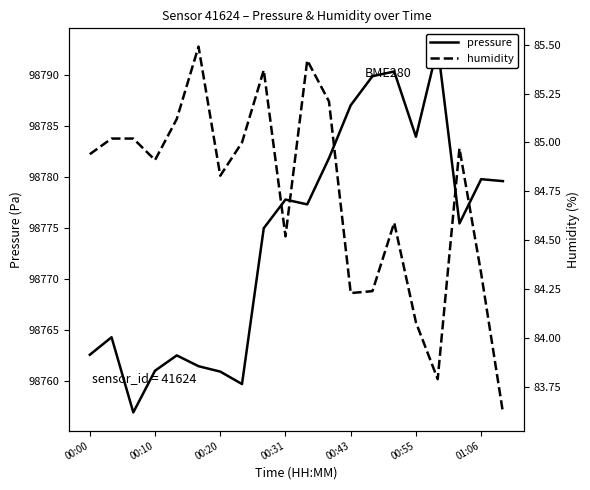

Is the value of humidity at 17 greater than the value of pressure at 00:55?

No